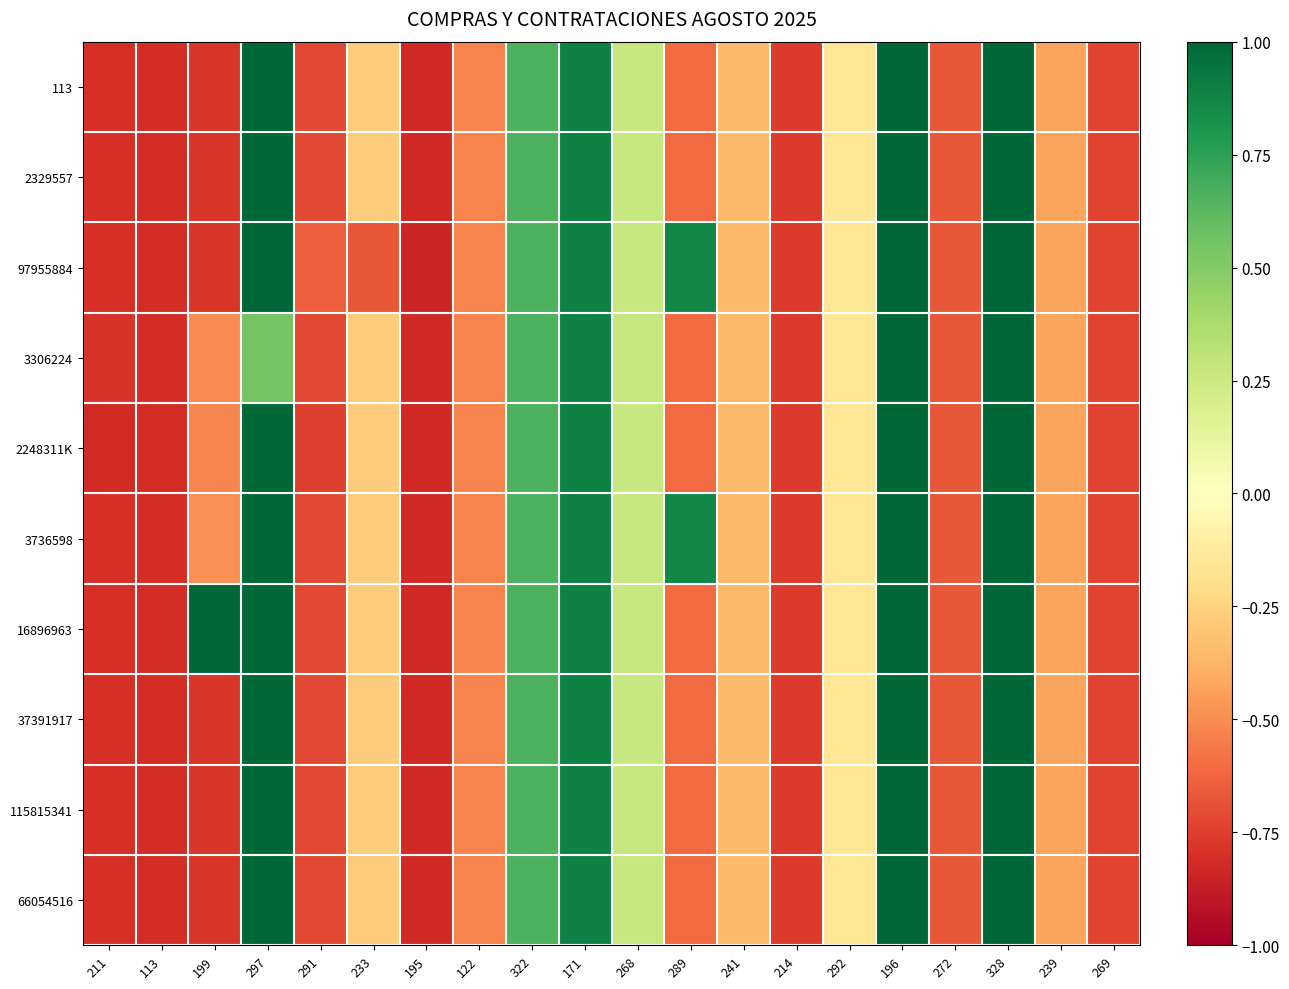

Which category has the lowest value across all series?

195